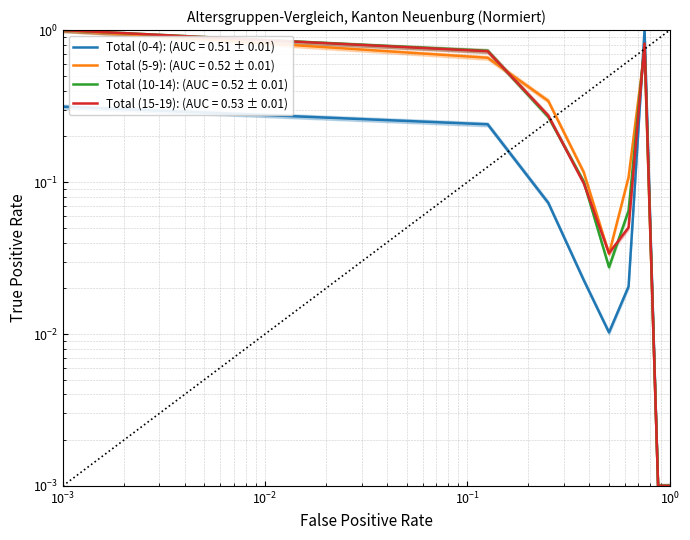

True or false: Total (0-4) has a value of 0.1 at EU/EFTA.

False